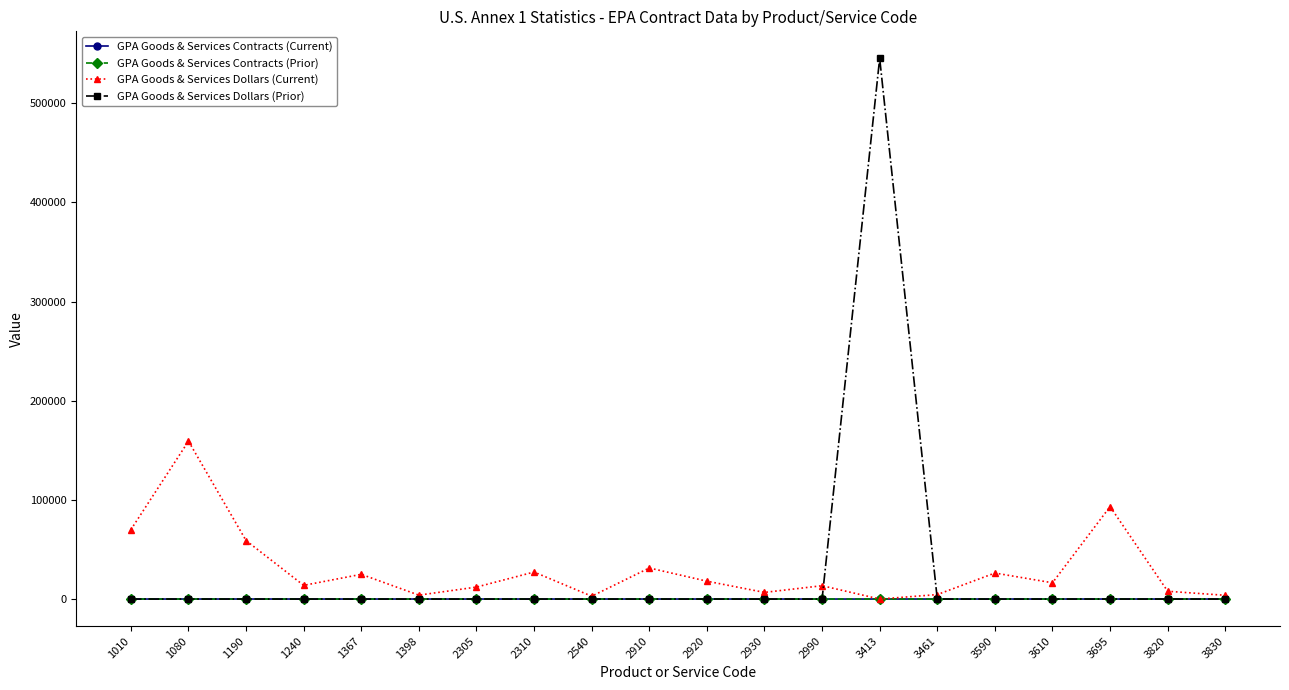

What is the difference between the GPA Goods & Services Contracts (Current) values at 3695 and 1190?

8.0